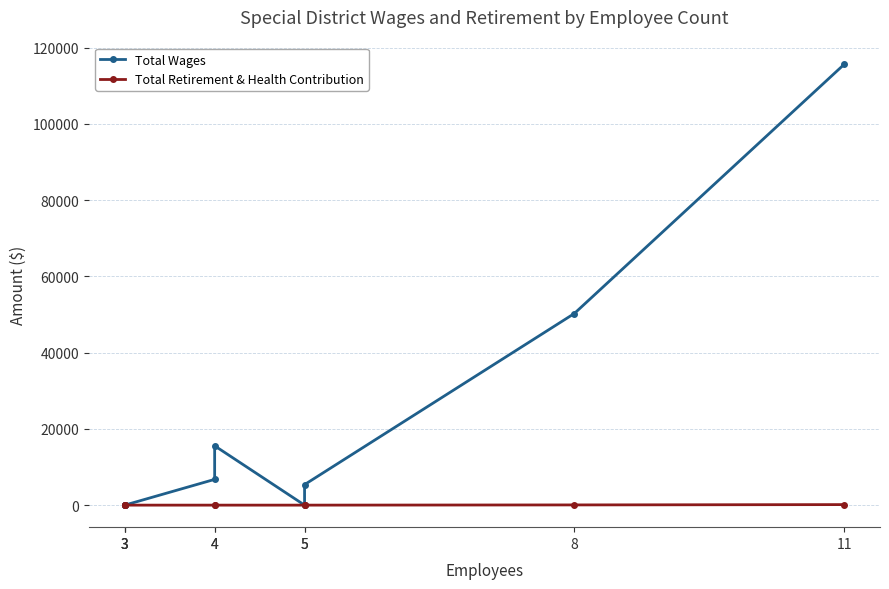

Reading right to left, transcribe all the data shown in this chart.

Total Wages: 11=115589	8=50260	5=5385	5=0	4=15559	4=6756	3=0	3=0	3=0
Total Retirement & Health Contribution: 11=139	8=55	5=0	5=0	4=0	4=0	3=0	3=0	3=0